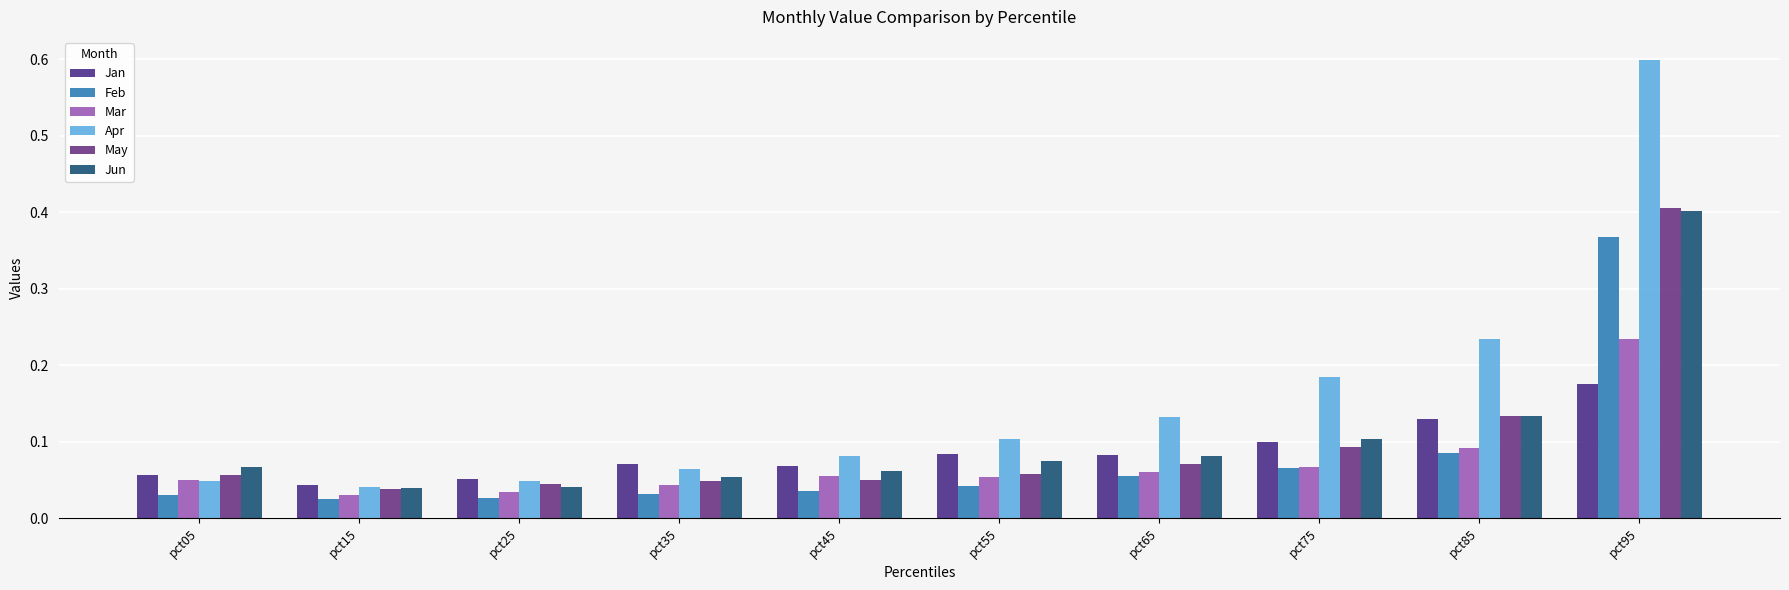

Which label corresponds to the largest value in the chart?

pct95